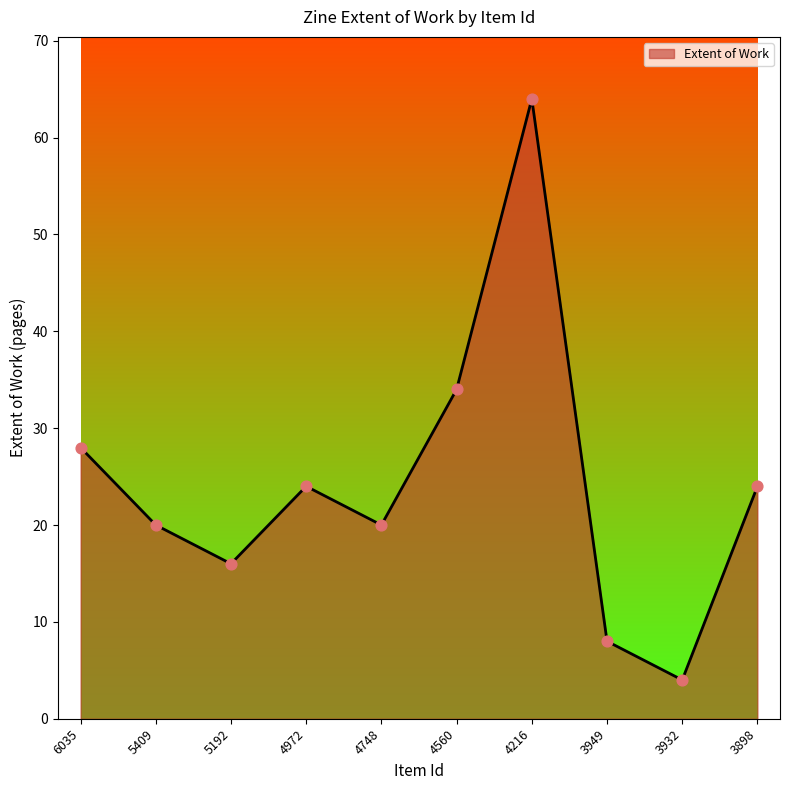

Which has a higher value, 5192 or 4972?

4972